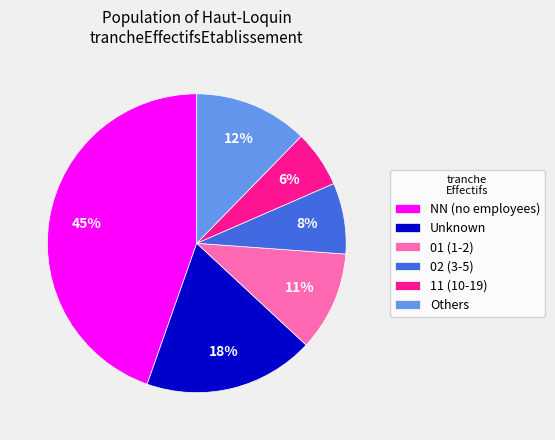

To the nearest percent, what is the combined percentage of 11 (10-19) and 02 (3-5)?

14%